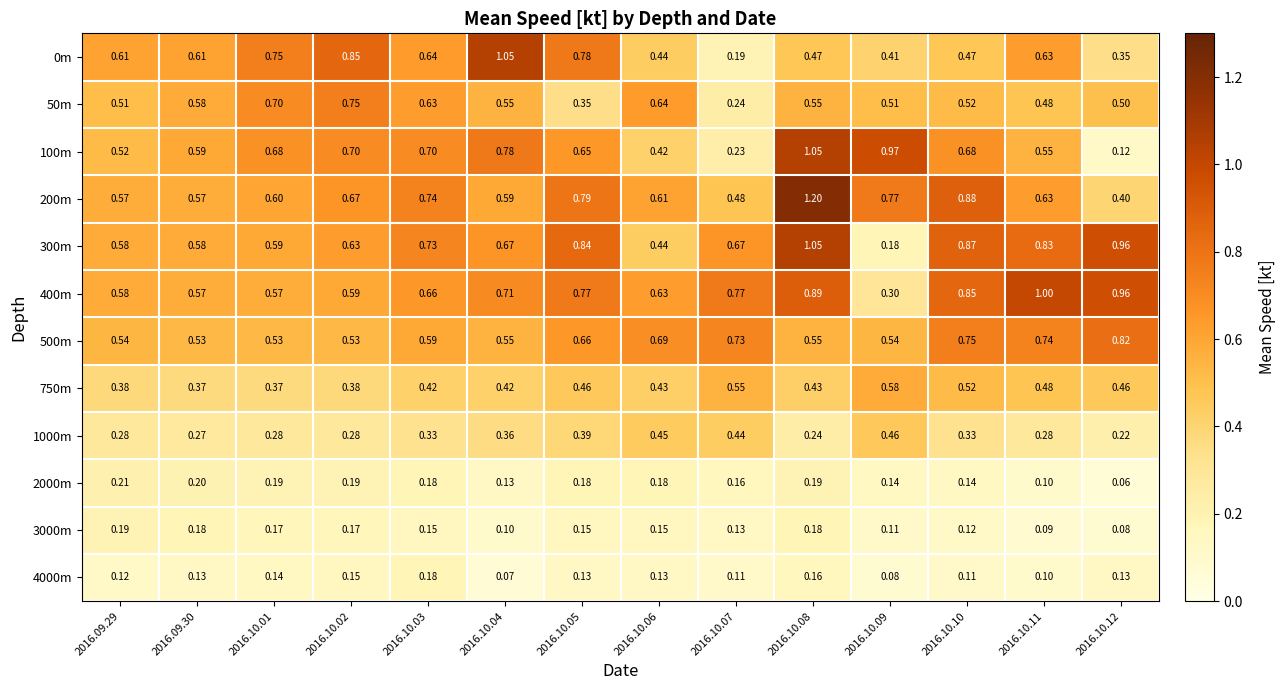

Reading right to left, list all the values displayed in this chart.

0m: 2016.10.12=0.3	2016.10.11=0.6	2016.10.10=0.5	2016.10.09=0.4	2016.10.08=0.5	2016.10.07=0.2	2016.10.06=0.4	2016.10.05=0.8	2016.10.04=1.1	2016.10.03=0.6	2016.10.02=0.8	2016.10.01=0.8	2016.09.30=0.6	2016.09.29=0.6
50m: 2016.10.12=0.5	2016.10.11=0.5	2016.10.10=0.5	2016.10.09=0.5	2016.10.08=0.6	2016.10.07=0.2	2016.10.06=0.6	2016.10.05=0.3	2016.10.04=0.6	2016.10.03=0.6	2016.10.02=0.8	2016.10.01=0.7	2016.09.30=0.6	2016.09.29=0.5
100m: 2016.10.12=0.1	2016.10.11=0.6	2016.10.10=0.7	2016.10.09=1.0	2016.10.08=1.1	2016.10.07=0.2	2016.10.06=0.4	2016.10.05=0.7	2016.10.04=0.8	2016.10.03=0.7	2016.10.02=0.7	2016.10.01=0.7	2016.09.30=0.6	2016.09.29=0.5
200m: 2016.10.12=0.4	2016.10.11=0.6	2016.10.10=0.9	2016.10.09=0.8	2016.10.08=1.2	2016.10.07=0.5	2016.10.06=0.6	2016.10.05=0.8	2016.10.04=0.6	2016.10.03=0.7	2016.10.02=0.7	2016.10.01=0.6	2016.09.30=0.6	2016.09.29=0.6
300m: 2016.10.12=1.0	2016.10.11=0.8	2016.10.10=0.9	2016.10.09=0.2	2016.10.08=1.1	2016.10.07=0.7	2016.10.06=0.4	2016.10.05=0.8	2016.10.04=0.7	2016.10.03=0.7	2016.10.02=0.6	2016.10.01=0.6	2016.09.30=0.6	2016.09.29=0.6
400m: 2016.10.12=1.0	2016.10.11=1.0	2016.10.10=0.8	2016.10.09=0.3	2016.10.08=0.9	2016.10.07=0.8	2016.10.06=0.6	2016.10.05=0.8	2016.10.04=0.7	2016.10.03=0.7	2016.10.02=0.6	2016.10.01=0.6	2016.09.30=0.6	2016.09.29=0.6
500m: 2016.10.12=0.8	2016.10.11=0.7	2016.10.10=0.8	2016.10.09=0.5	2016.10.08=0.6	2016.10.07=0.7	2016.10.06=0.7	2016.10.05=0.7	2016.10.04=0.6	2016.10.03=0.6	2016.10.02=0.5	2016.10.01=0.5	2016.09.30=0.5	2016.09.29=0.5
750m: 2016.10.12=0.5	2016.10.11=0.5	2016.10.10=0.5	2016.10.09=0.6	2016.10.08=0.4	2016.10.07=0.6	2016.10.06=0.4	2016.10.05=0.5	2016.10.04=0.4	2016.10.03=0.4	2016.10.02=0.4	2016.10.01=0.4	2016.09.30=0.4	2016.09.29=0.4
1000m: 2016.10.12=0.2	2016.10.11=0.3	2016.10.10=0.3	2016.10.09=0.5	2016.10.08=0.2	2016.10.07=0.4	2016.10.06=0.5	2016.10.05=0.4	2016.10.04=0.4	2016.10.03=0.3	2016.10.02=0.3	2016.10.01=0.3	2016.09.30=0.3	2016.09.29=0.3
2000m: 2016.10.12=0.1	2016.10.11=0.1	2016.10.10=0.1	2016.10.09=0.1	2016.10.08=0.2	2016.10.07=0.2	2016.10.06=0.2	2016.10.05=0.2	2016.10.04=0.1	2016.10.03=0.2	2016.10.02=0.2	2016.10.01=0.2	2016.09.30=0.2	2016.09.29=0.2
3000m: 2016.10.12=0.1	2016.10.11=0.1	2016.10.10=0.1	2016.10.09=0.1	2016.10.08=0.2	2016.10.07=0.1	2016.10.06=0.1	2016.10.05=0.1	2016.10.04=0.1	2016.10.03=0.1	2016.10.02=0.2	2016.10.01=0.2	2016.09.30=0.2	2016.09.29=0.2
4000m: 2016.10.12=0.1	2016.10.11=0.1	2016.10.10=0.1	2016.10.09=0.1	2016.10.08=0.2	2016.10.07=0.1	2016.10.06=0.1	2016.10.05=0.1	2016.10.04=0.1	2016.10.03=0.2	2016.10.02=0.1	2016.10.01=0.1	2016.09.30=0.1	2016.09.29=0.1